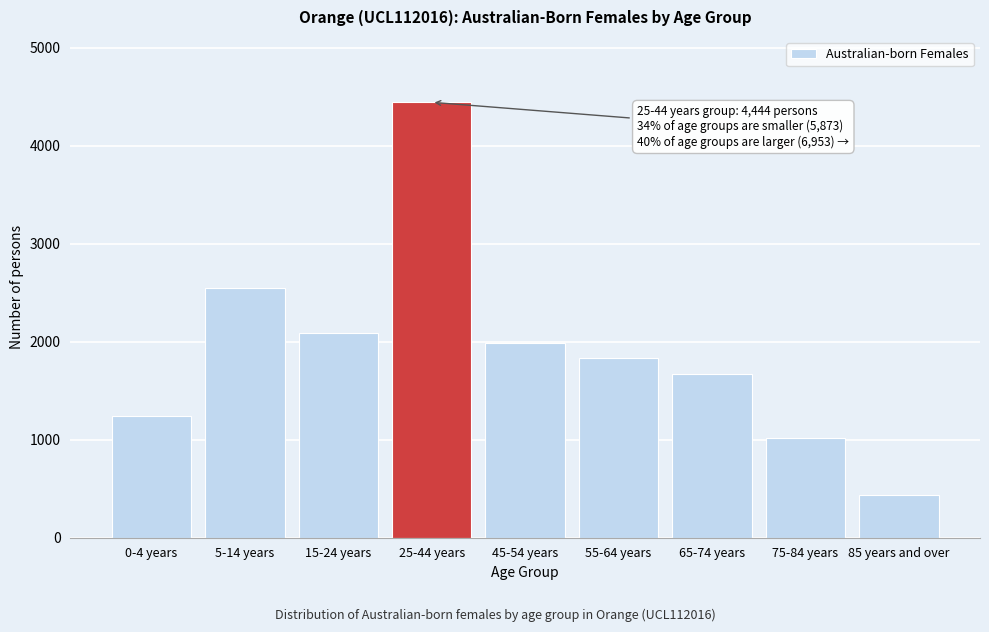

Reading left to right, transcribe all the data shown in this chart.

1238	2547	2088	4444	1991	1835	1667	1021	439